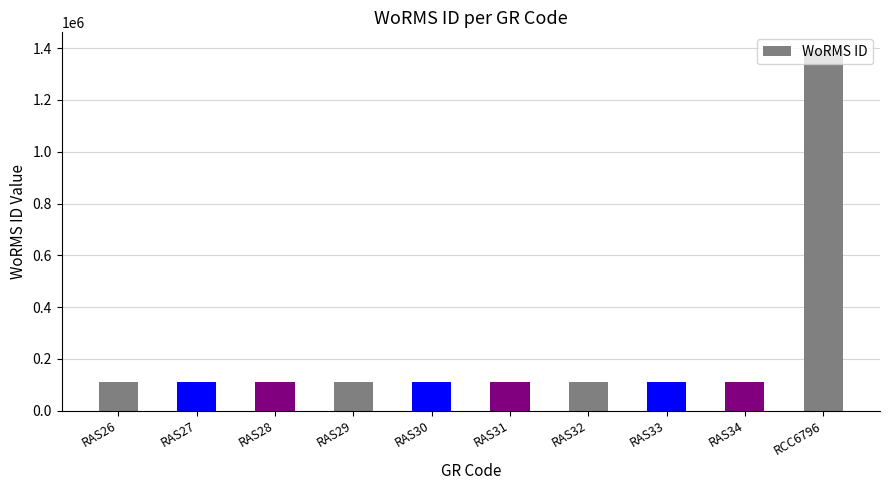

What is the smallest value displayed?

110731